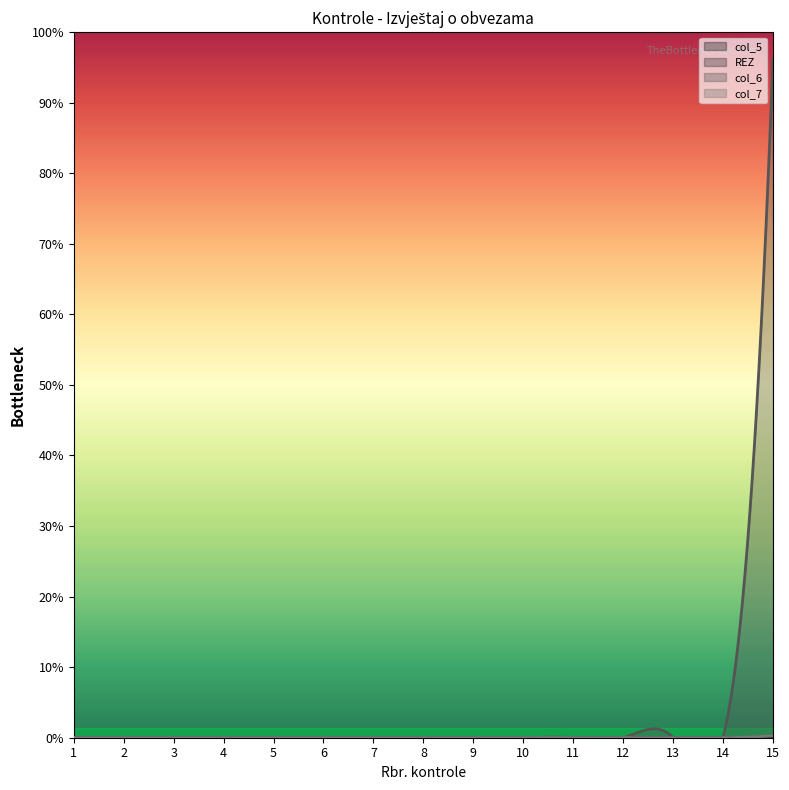

What are all the series names shown in the legend?

col_5, REZ, col_6, col_7